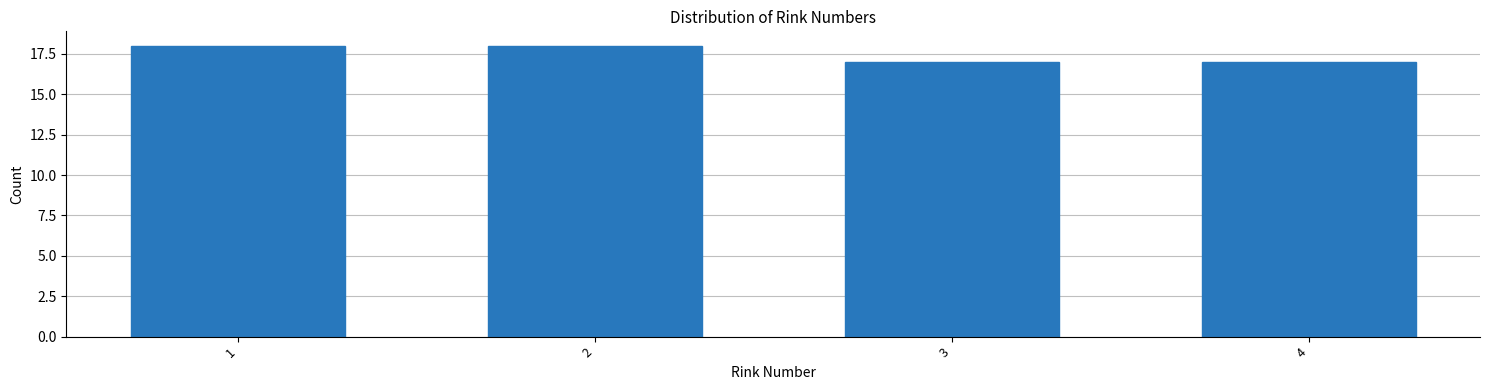

Reading left to right, list all the values displayed in this chart.

1=18	2=18	3=17	4=17